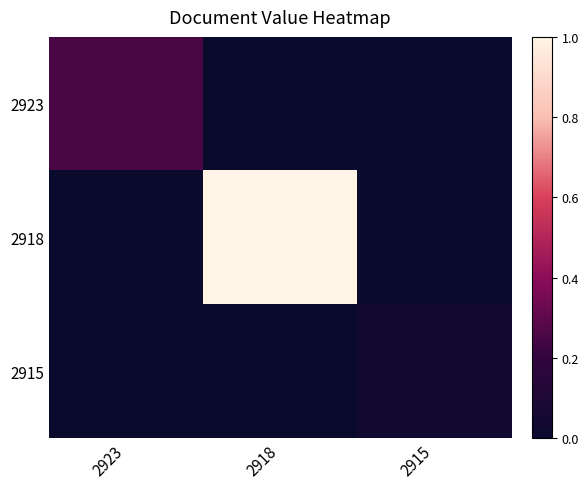

List the series in order of their overall mean, highest first.

2918, 2923, 2915